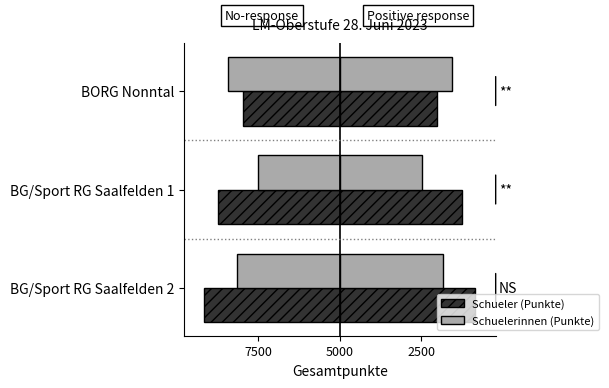

Is it true that Schuelerinnen (Punkte) equals -6863 at 5000?

True